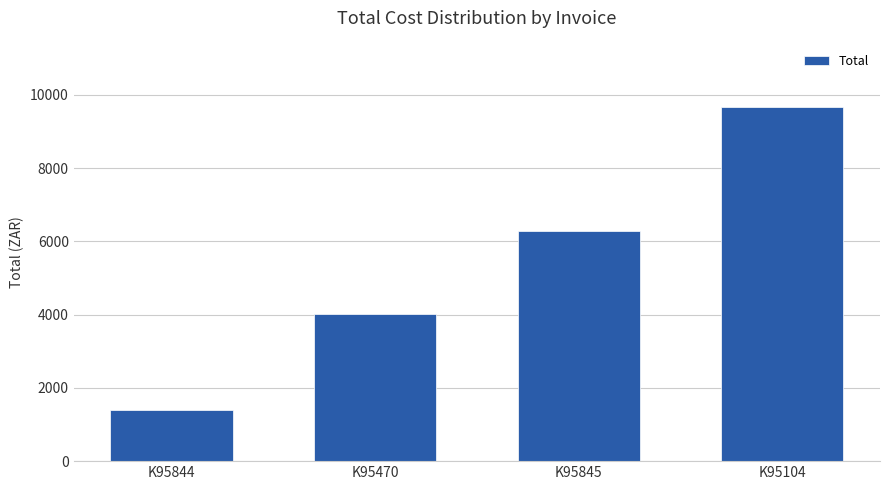

List the labels in order of value, smallest first.

K95844, K95470, K95845, K95104